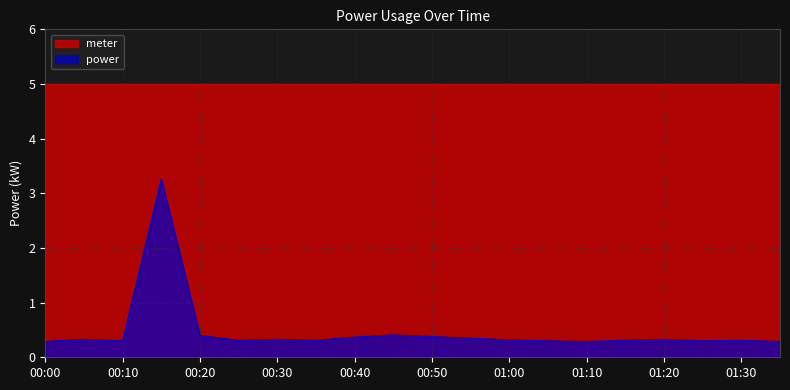

What is the label of the 18th point from the left?

01:25